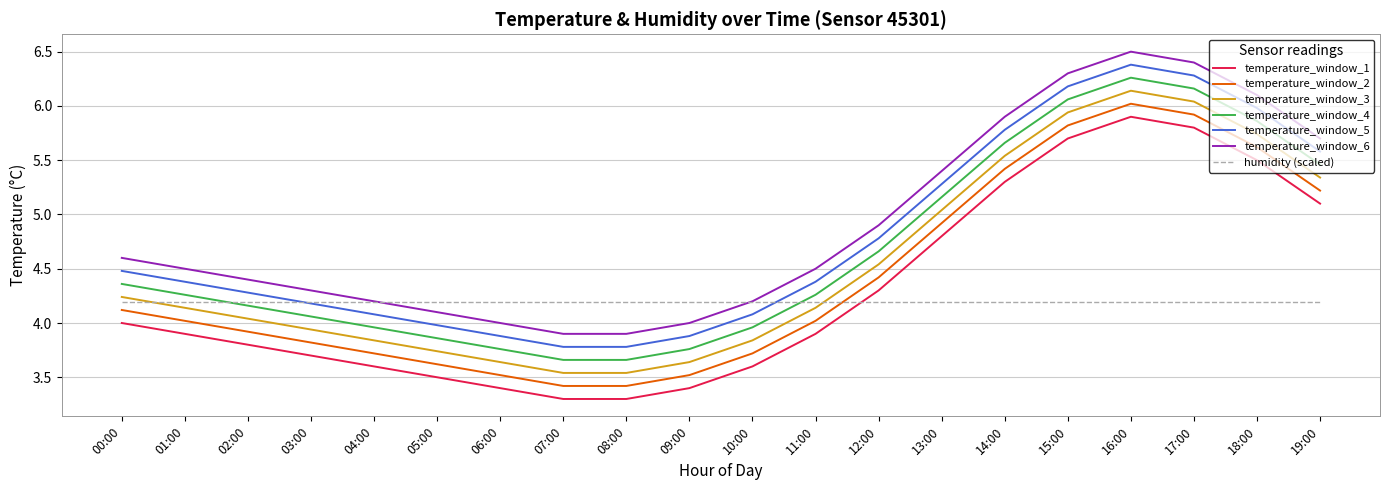

How many categories are shown in the chart?

20